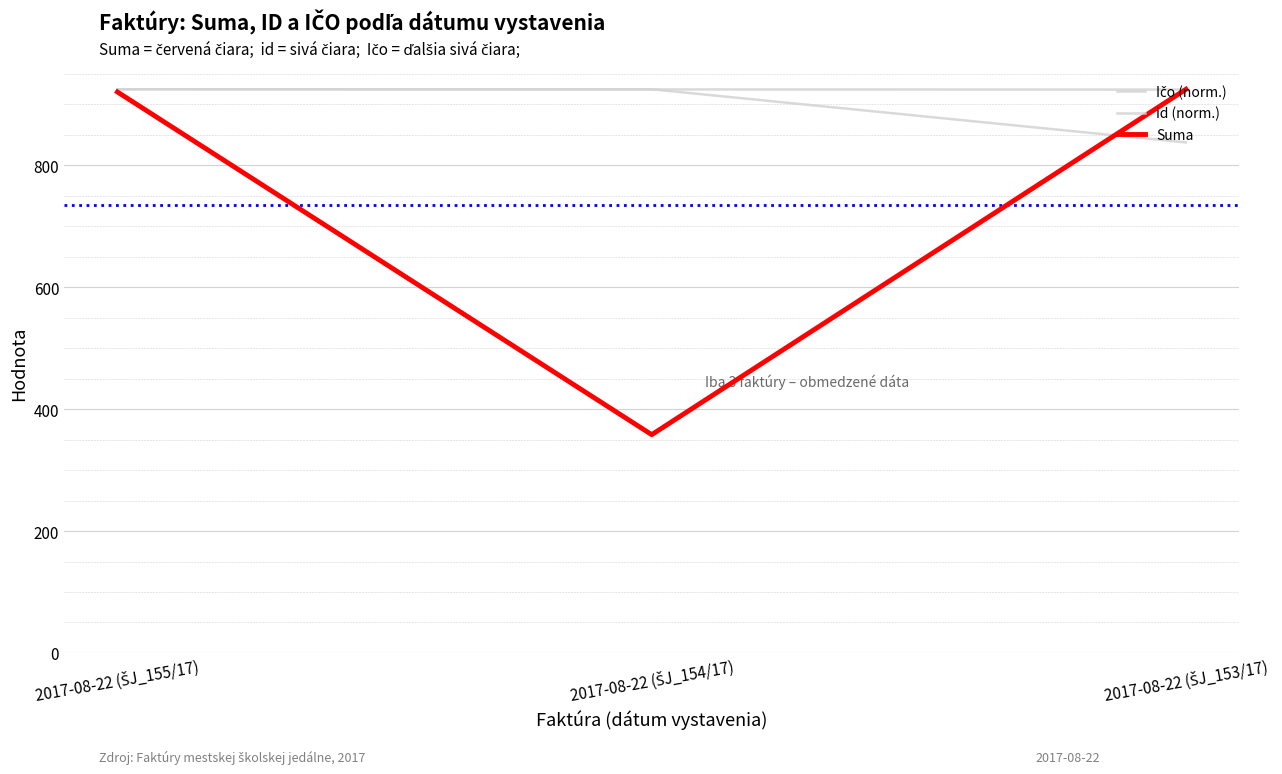

Which category has the lowest value across all series?

2017-08-22 (ŠJ_154/17)